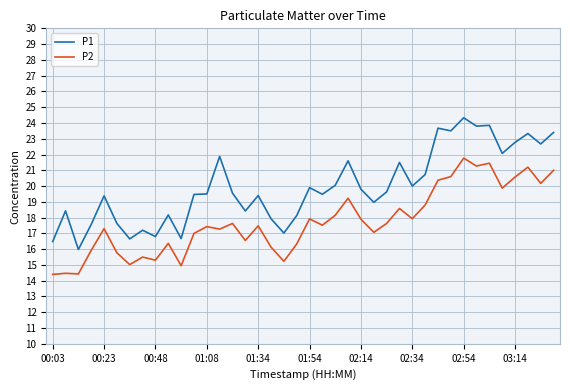

Rank the series by their average value, from highest to lowest.

P1, P2